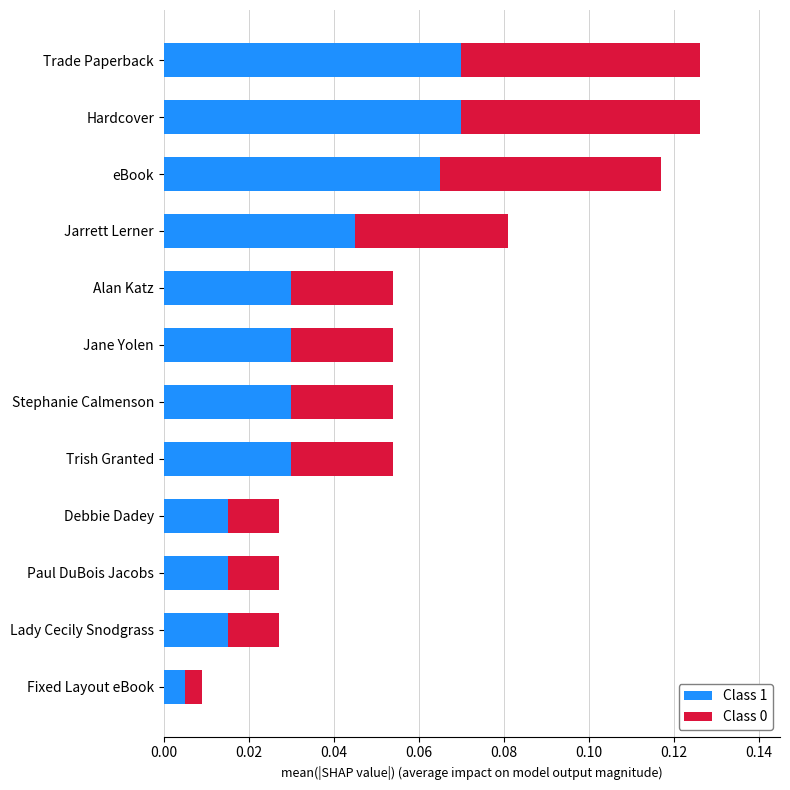

Is it true that Class 1 equals 0.0 at eBook?

False